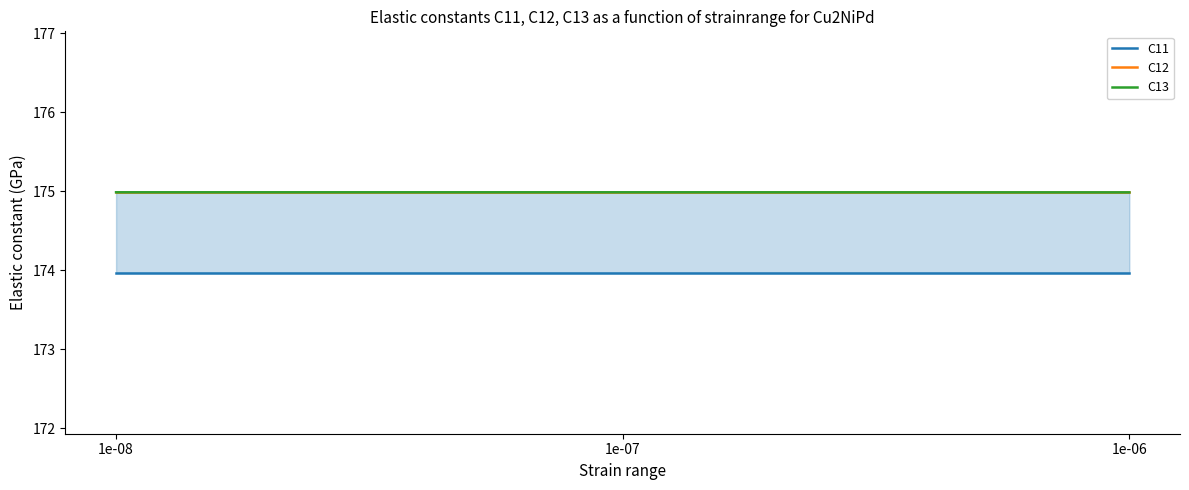

How many distinct data groups are displayed?

3